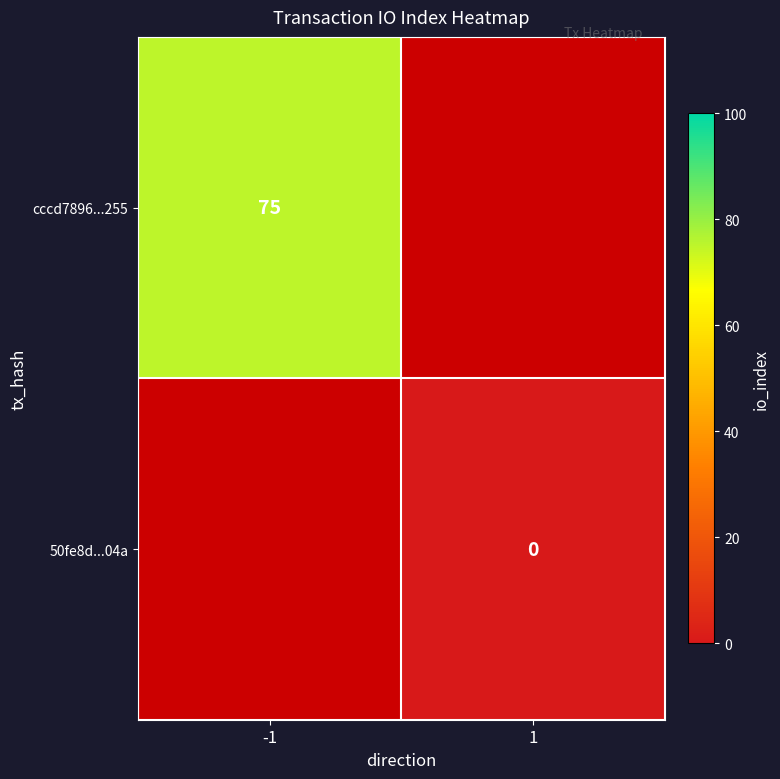

True or false: cccd7896...255 has a value of 75 at -1.

True